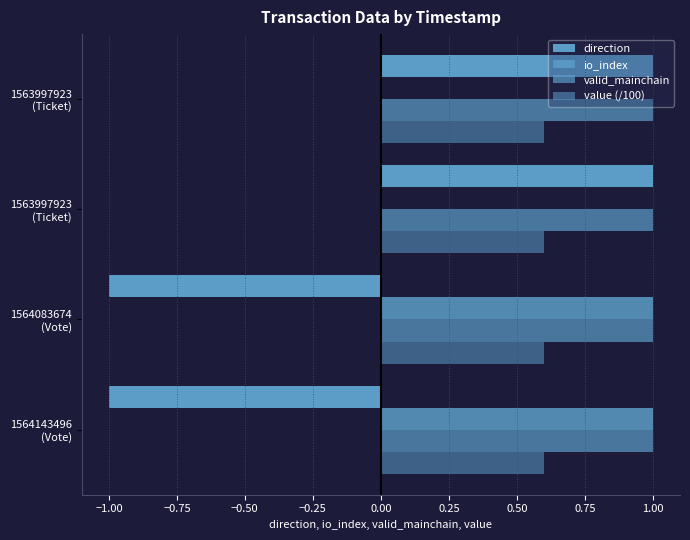

How many categories are shown in the chart?

4